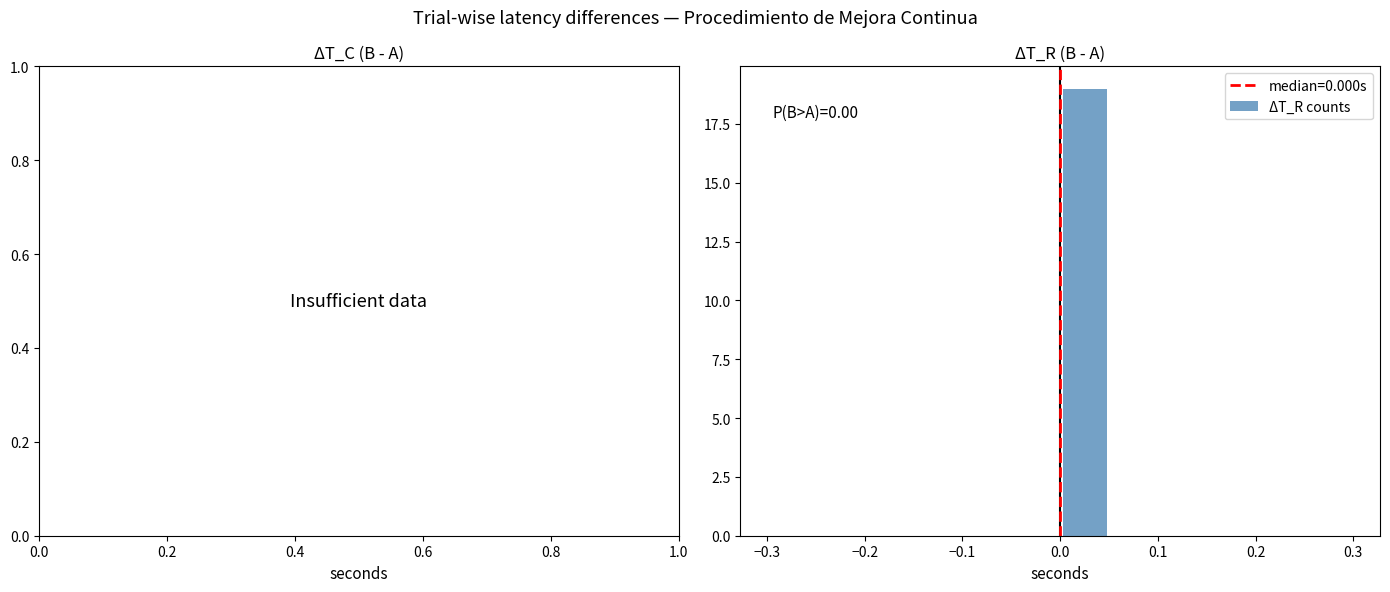

Which range on the x-axis has the tallest bar?

0.00 to 0.05